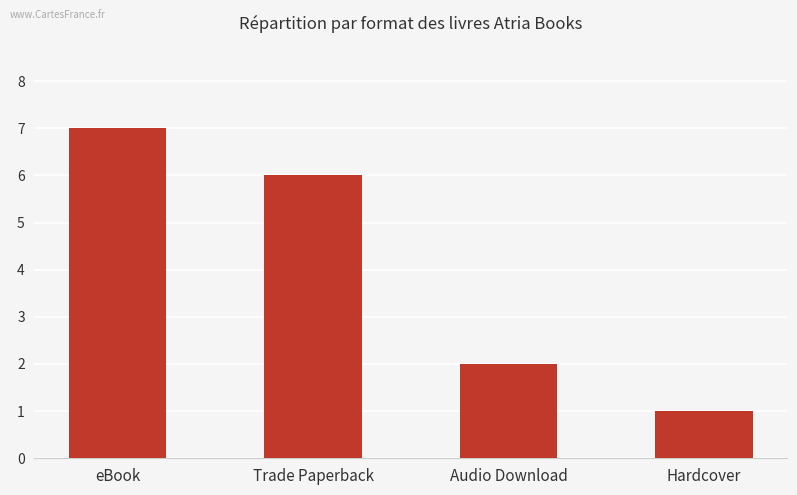

What is the greatest value displayed?

7